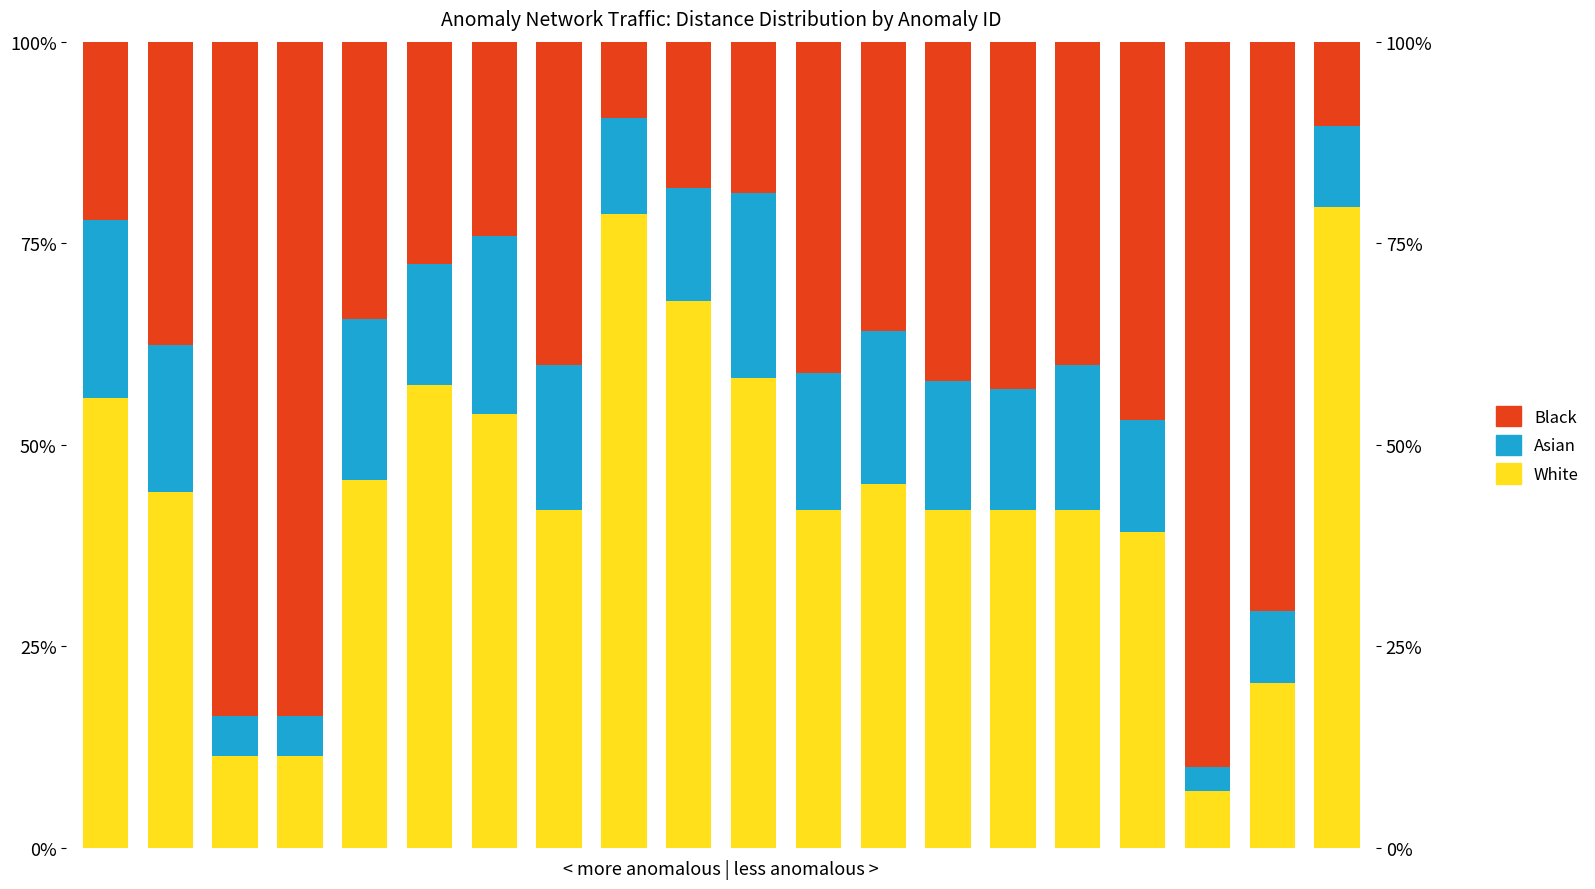

At which label does Asian reach its minimum?

17